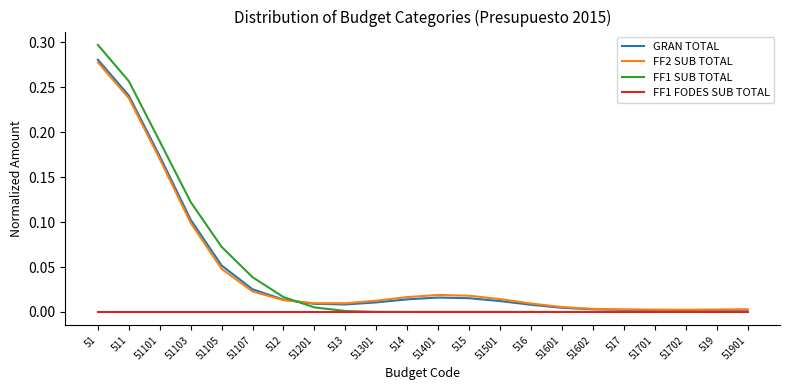

Is the value of FF2 SUB TOTAL at 51103 greater than the value of FF1 SUB TOTAL at 51401?

Yes